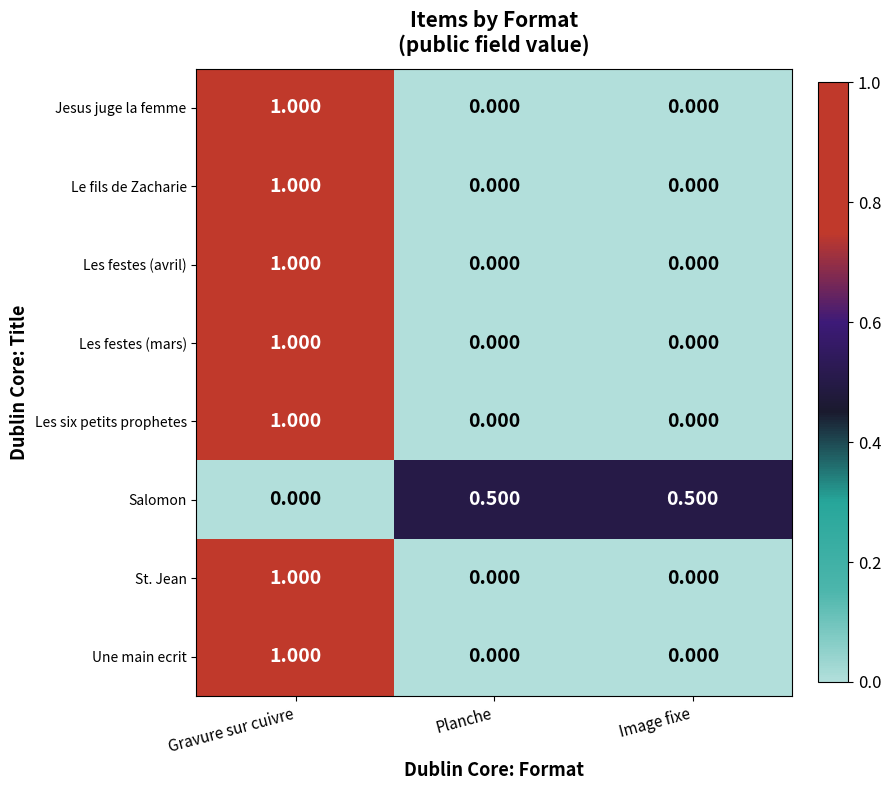

How many distinct data groups are displayed?

8